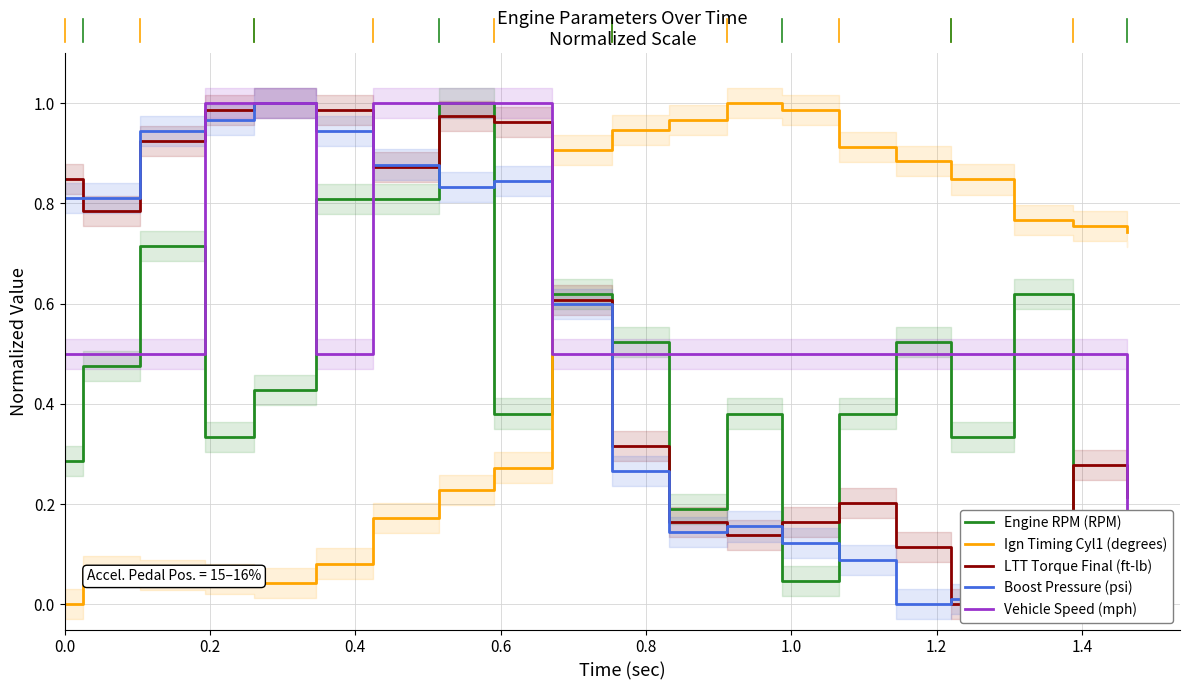

Is this an area chart (filled region under the line)?

No